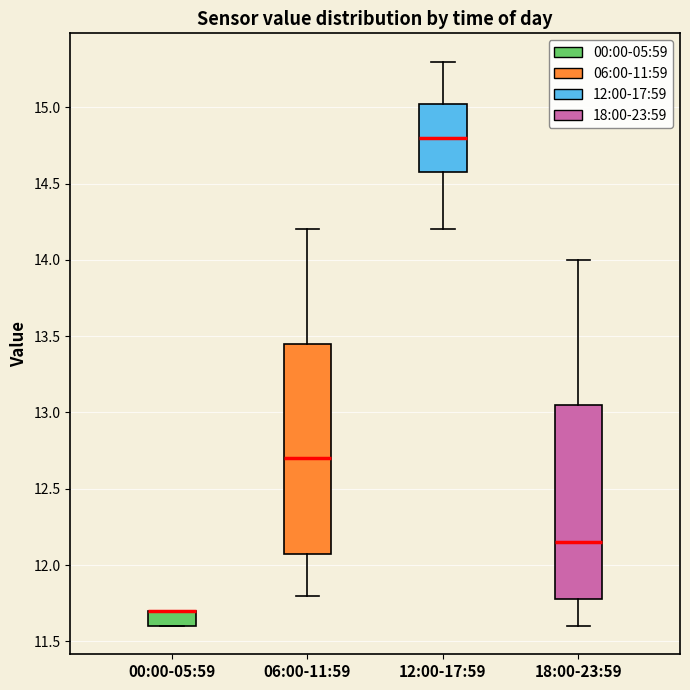

Where does the lower whisker of the box for 06:00-11:59 end on the y-axis? The values are not printed on the chart, so give them approximately, as read against the axis.

11.80